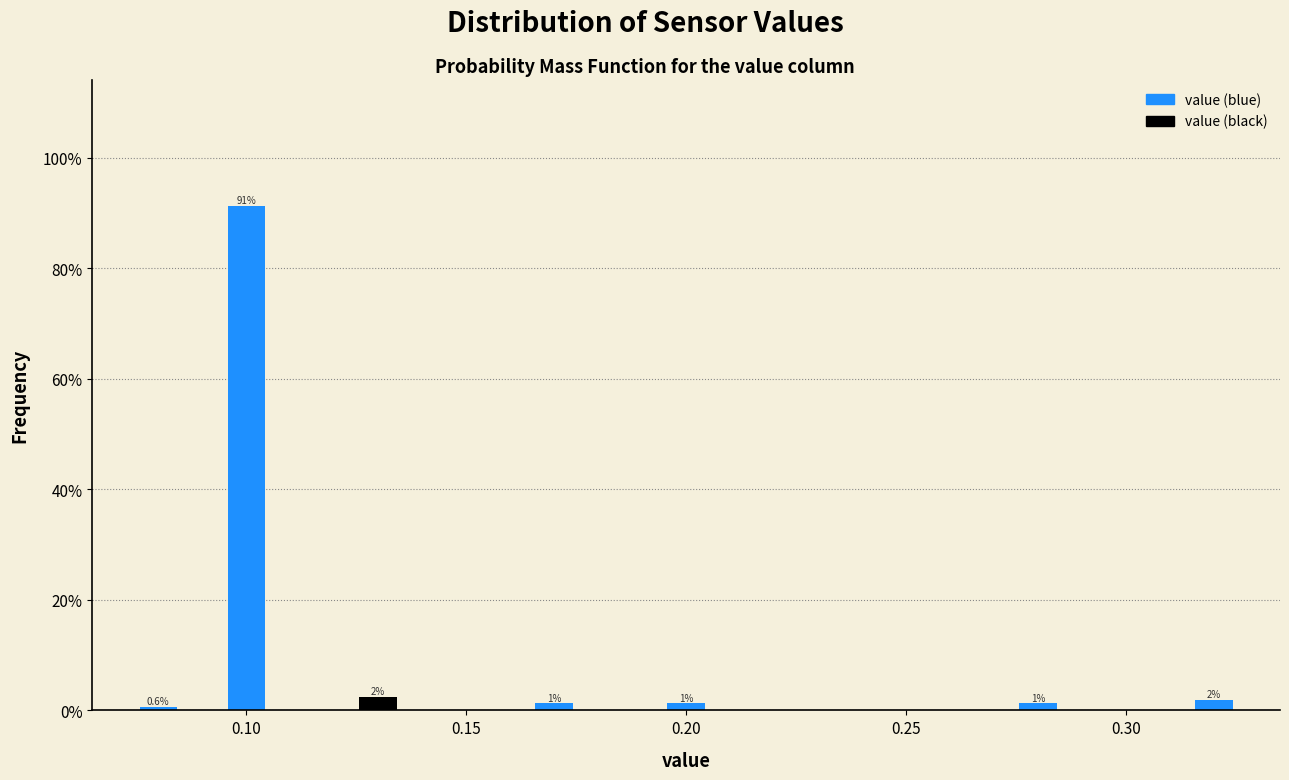

Around what value on the x-axis is the tallest bar? Give the approximate position of its centre, as read against the axis.

0.100